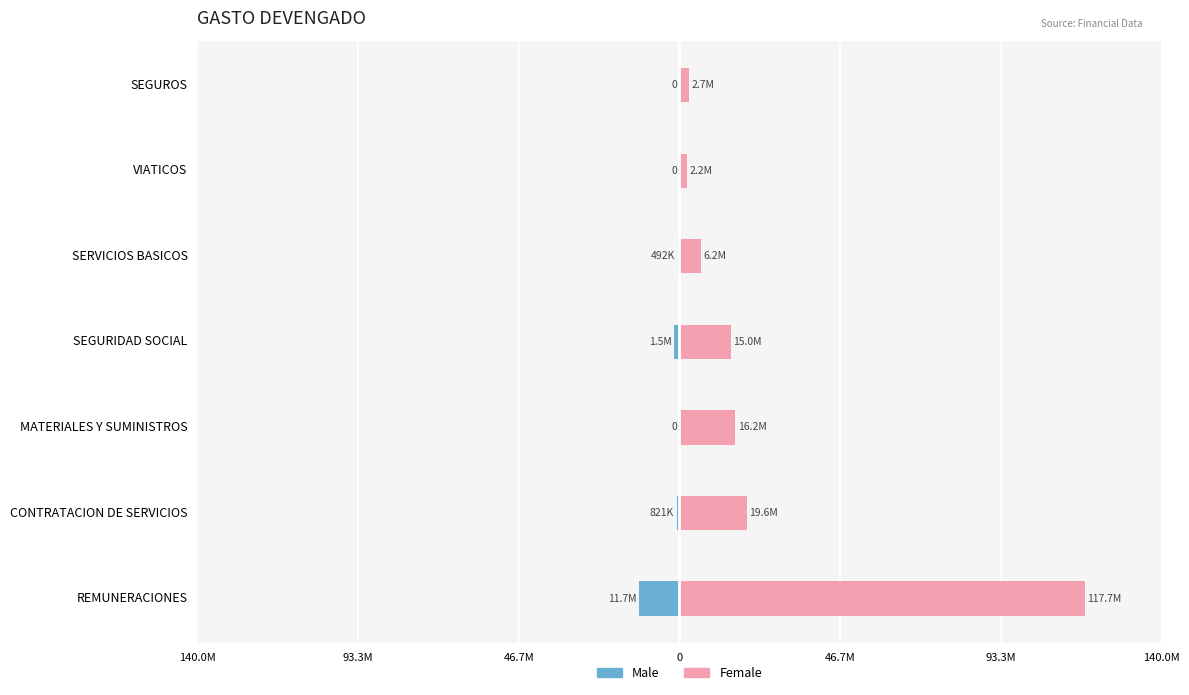

Is it true that Male equals 3762523.6 at SEGUROS?

False